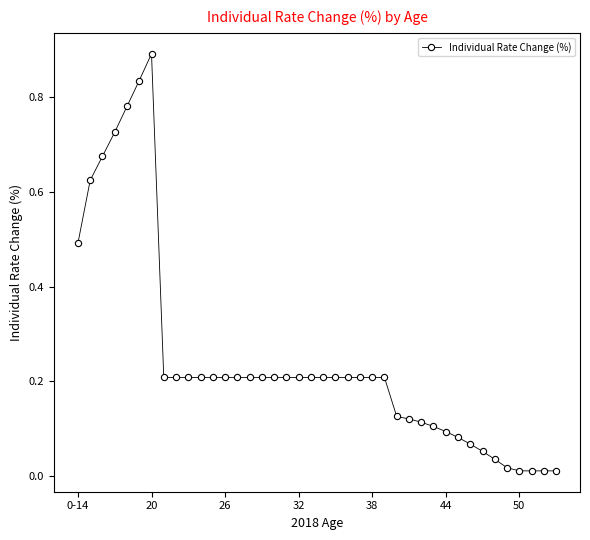

True or false: the data has more than 0 interior local peaks.

True